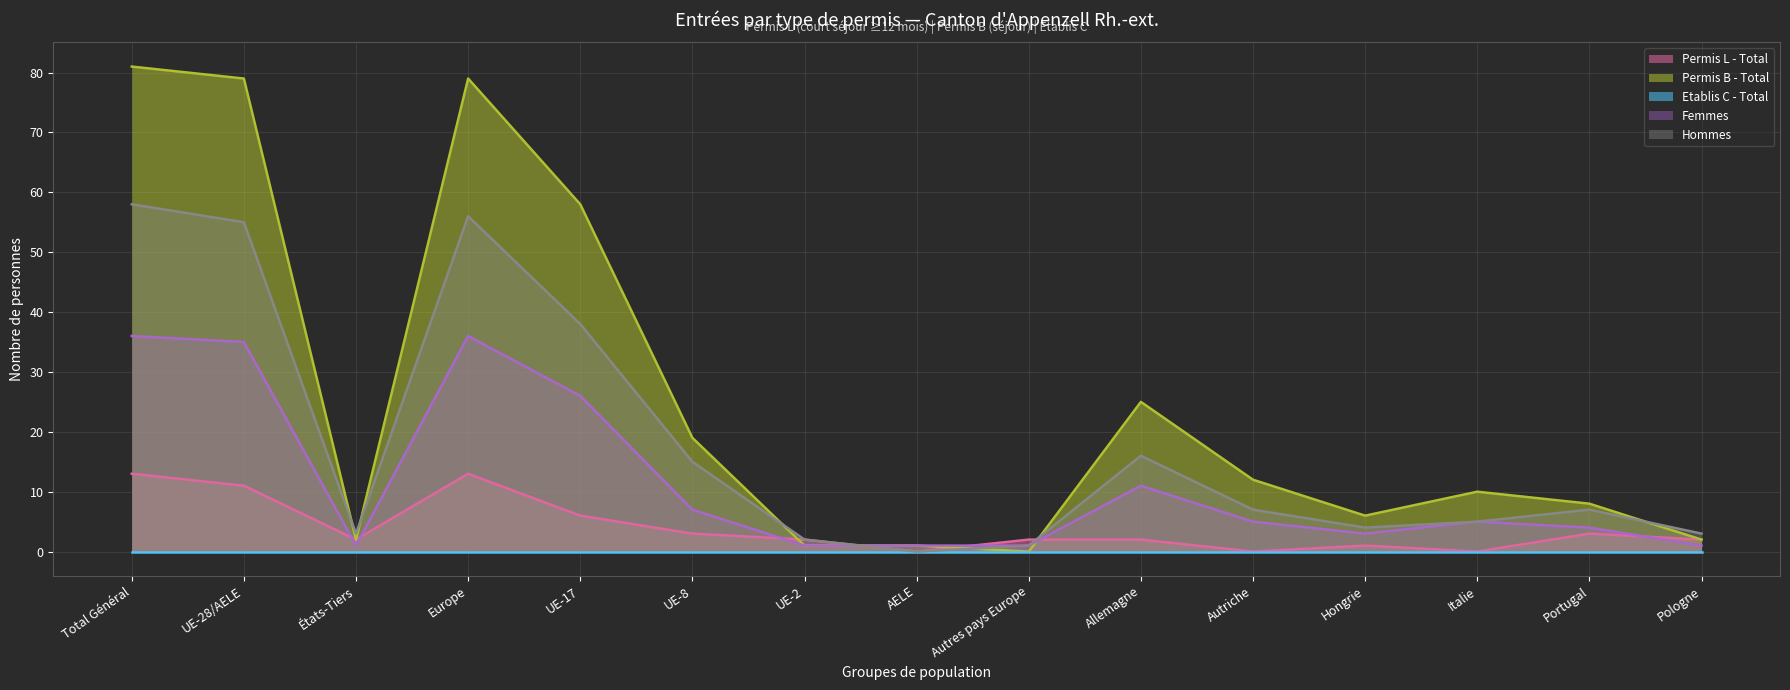

At how many categories does at least one series exceed 0?

15